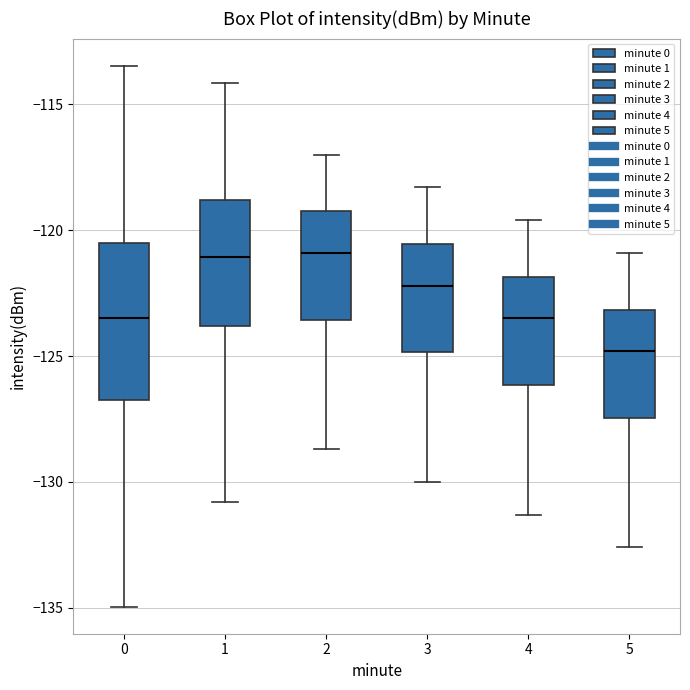

Reading left to right, read every box against the y-axis: the position of its median line, the range the box covers, and the ends of its whiskers. The values are not printed on the chart, so give them approximately, as read against the axis.

0: median -123.5, box -127.0 to -120.5, whiskers -135.0 to -113.5
1: median -121.0, box -124.0 to -119.0, whiskers -131.0 to -114.0
2: median -121.0, box -123.5 to -119.0, whiskers -128.5 to -117.0
3: median -122.0, box -125.0 to -120.5, whiskers -130.0 to -118.5
4: median -123.5, box -126.0 to -122.0, whiskers -131.5 to -119.5
5: median -125.0, box -127.5 to -123.0, whiskers -132.5 to -121.0